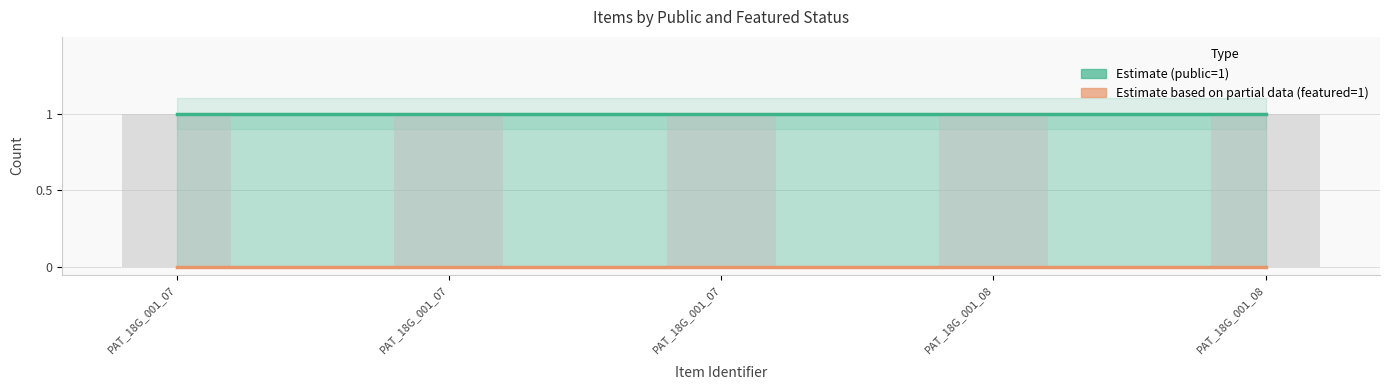

True or false: public bar has a value of 1 at PAT_18G_001_08.

True